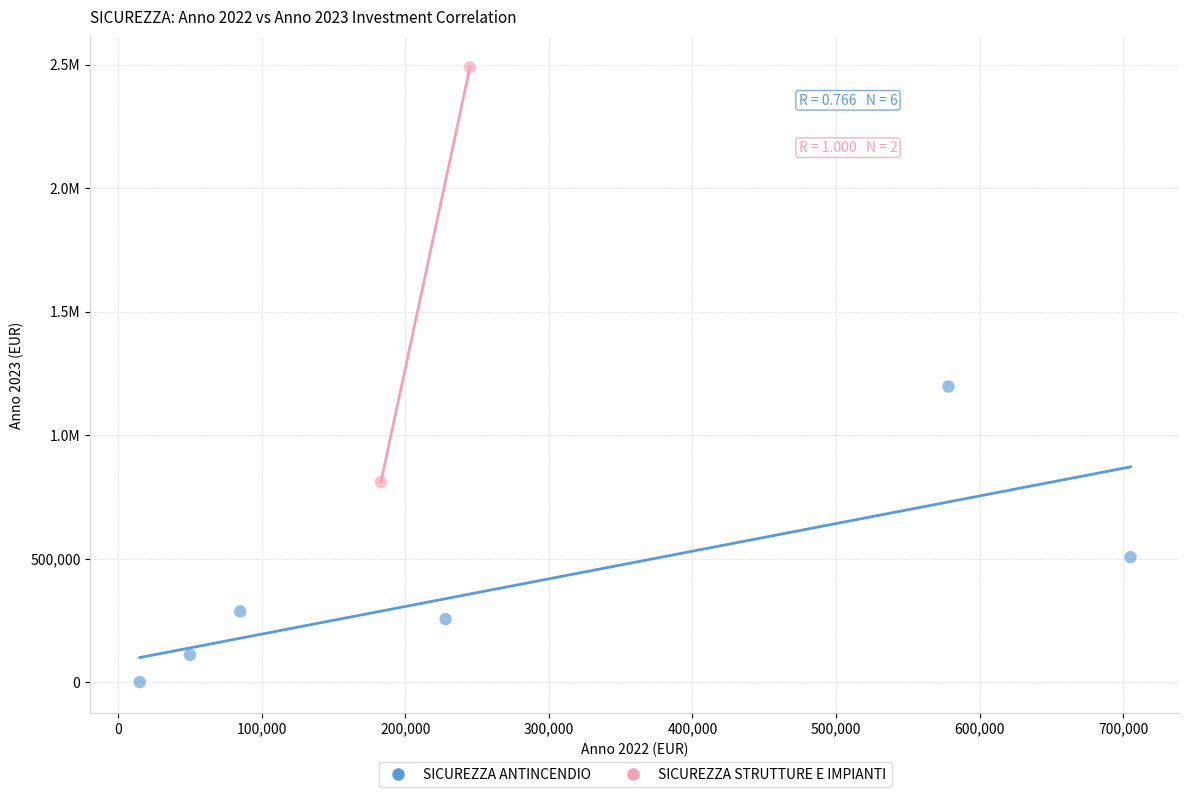

What are all the series names shown in the legend?

SICUREZZA ANTINCENDIO, SICUREZZA STRUTTURE E IMPIANTI